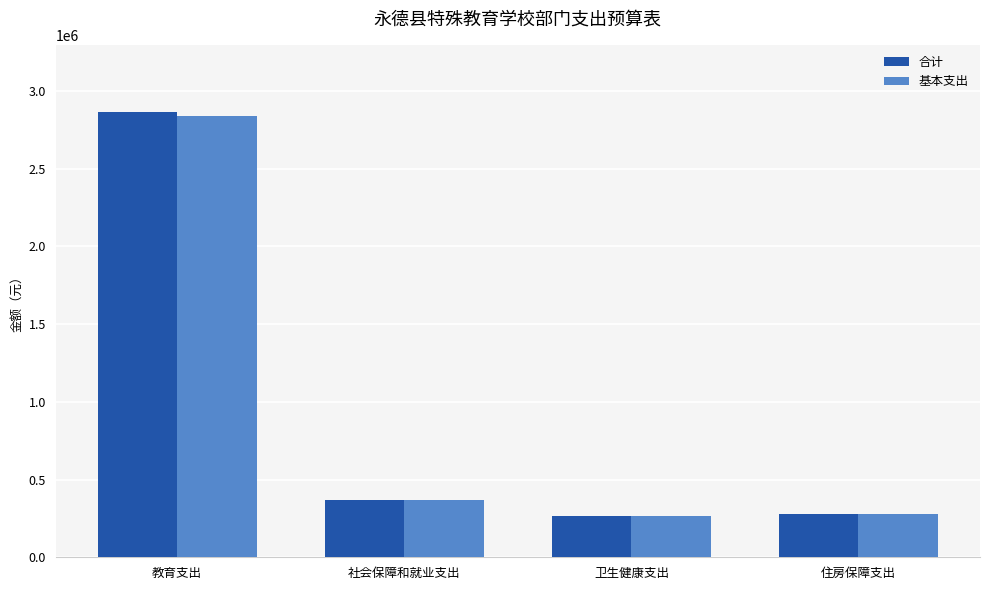

What is the sum of the 基本支出 values at 卫生健康支出 and 教育支出?

3109406.7